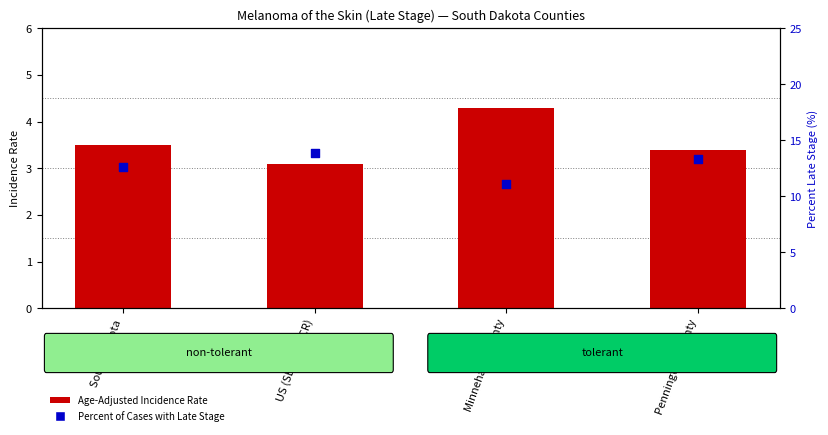

Which series reaches the minimum Y coordinate?

Age-Adjusted Incidence Rate